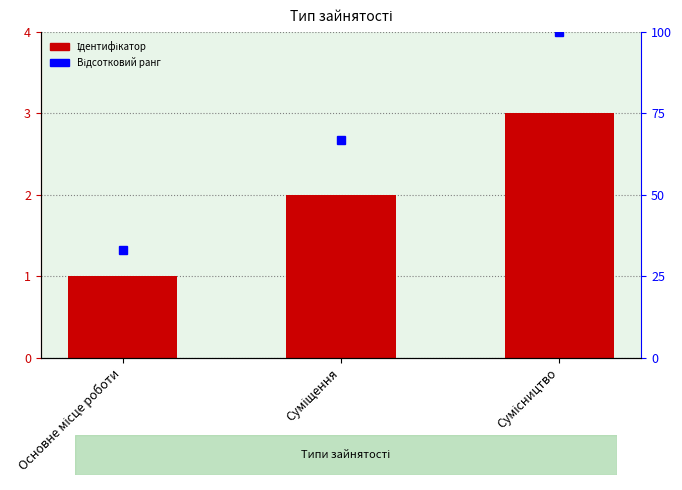

At Сумісництво, list the series in order from largest to smallest.

Відсотковий ранг, Ідентифікатор